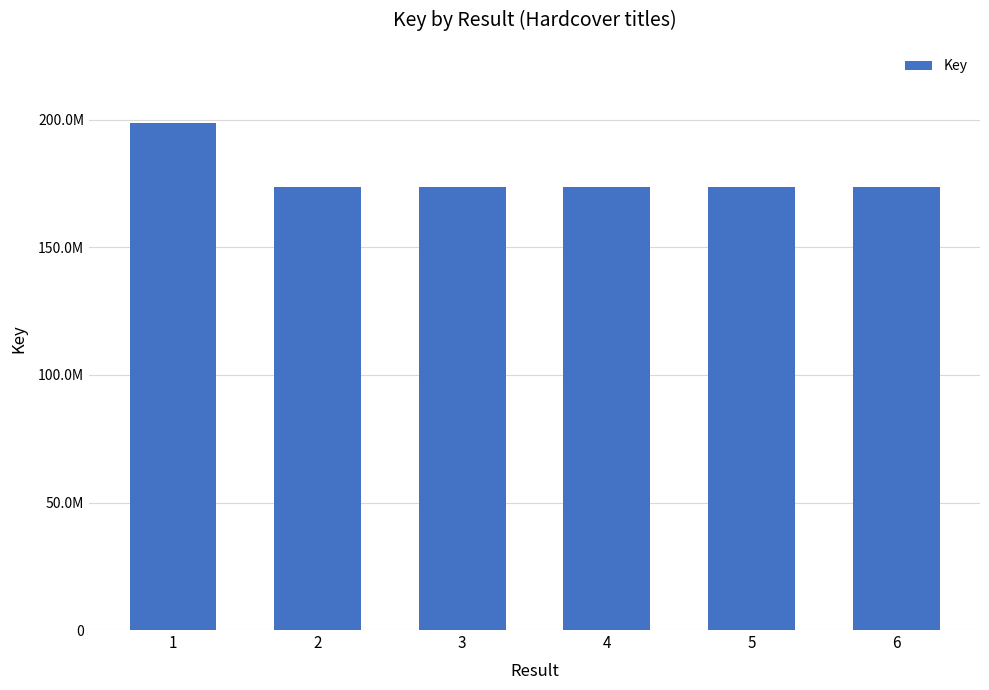

What is the ratio of the value at 5 to the value at 4?

1.0